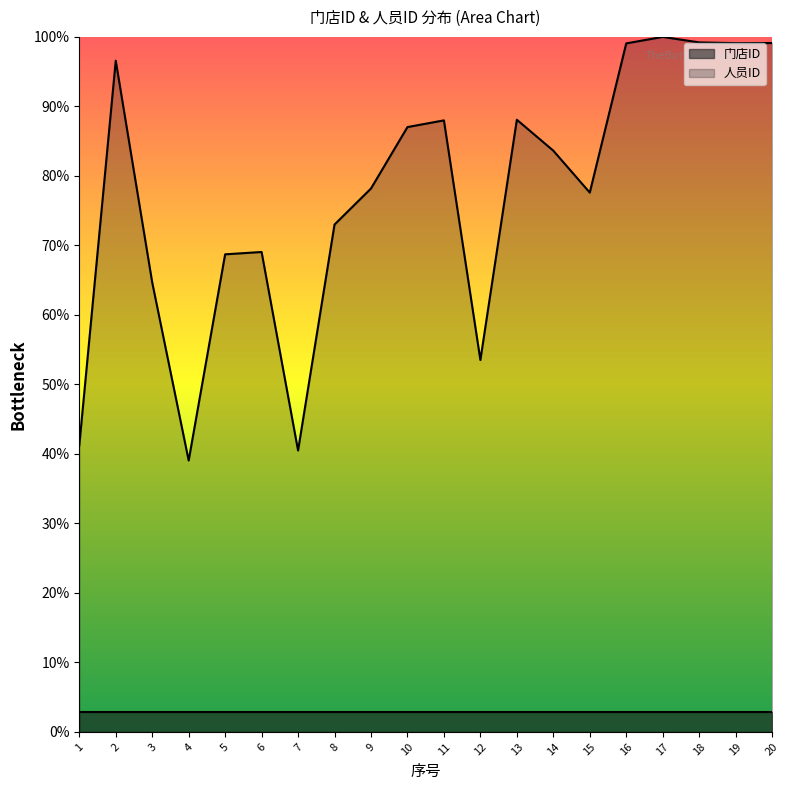

The value at 16 is 170.9. True or false?

False